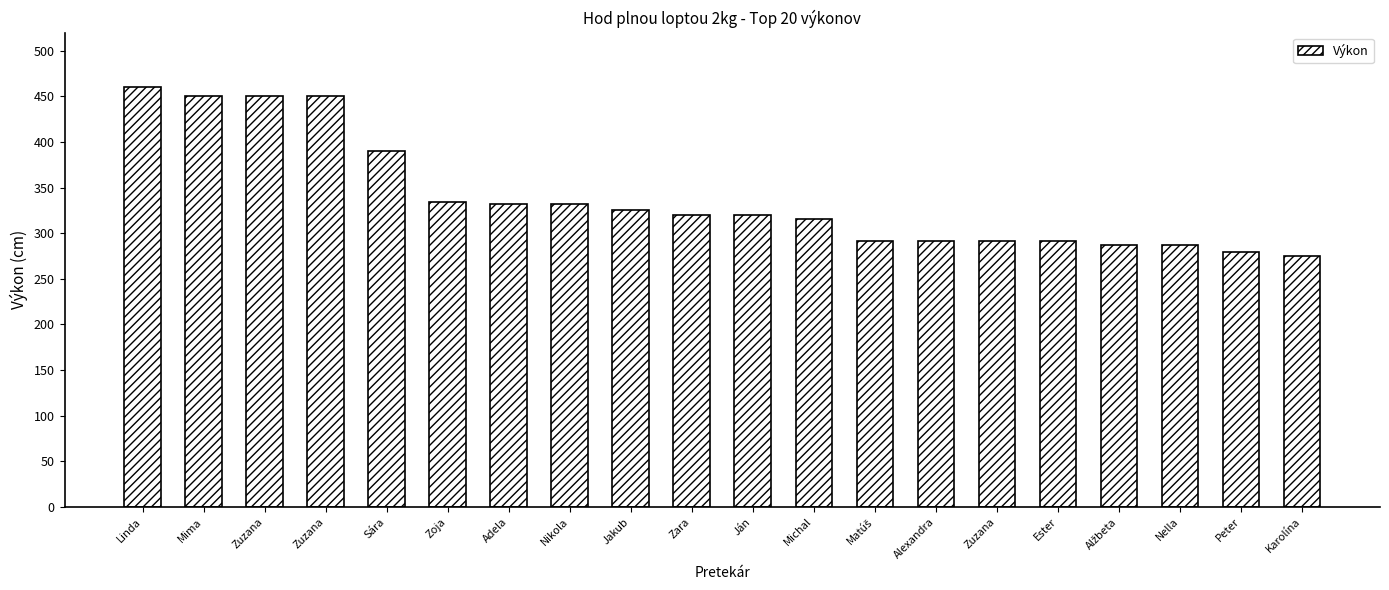

How many distinct data groups are displayed?

1